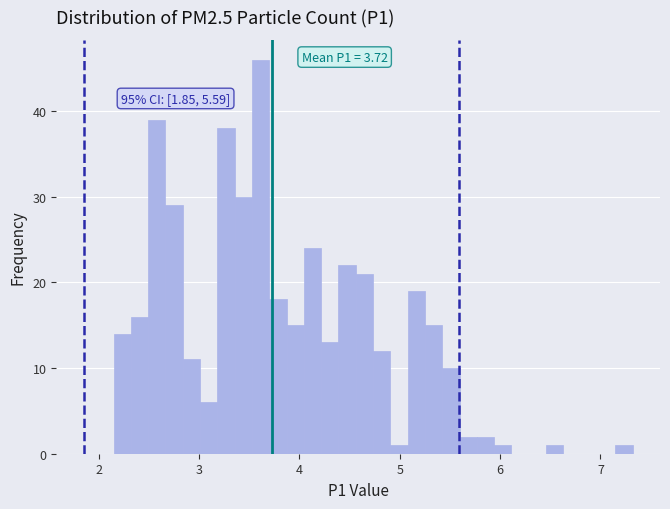

Around what value on the x-axis is the tallest bar? Give the approximate position of its centre, as read against the axis.

3.6